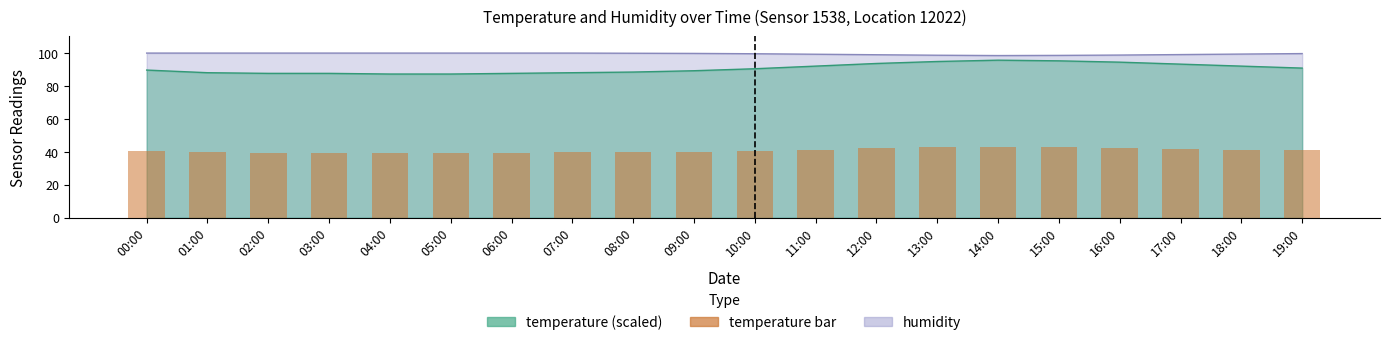

What is the change in value from 14:00 to 15:00?

-0.2